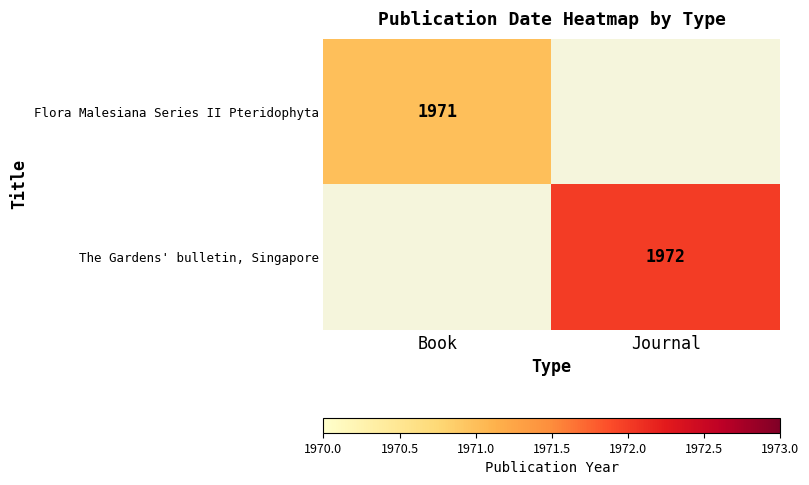

True or false: The Gardens' bulletin, Singapore has a value of 3197 at Journal.

False